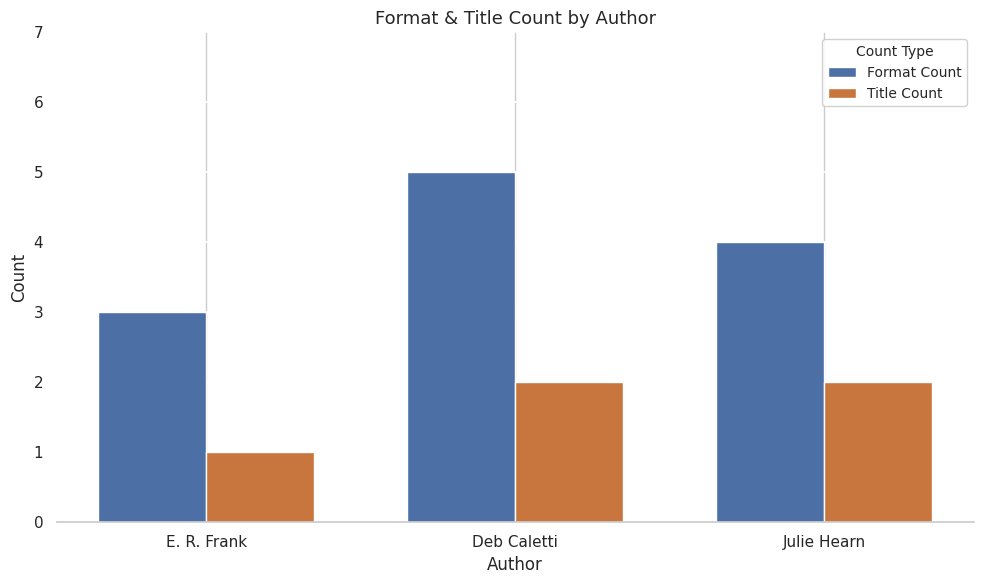

Rank the series by their maximum value, from highest to lowest.

Format Count, Title Count